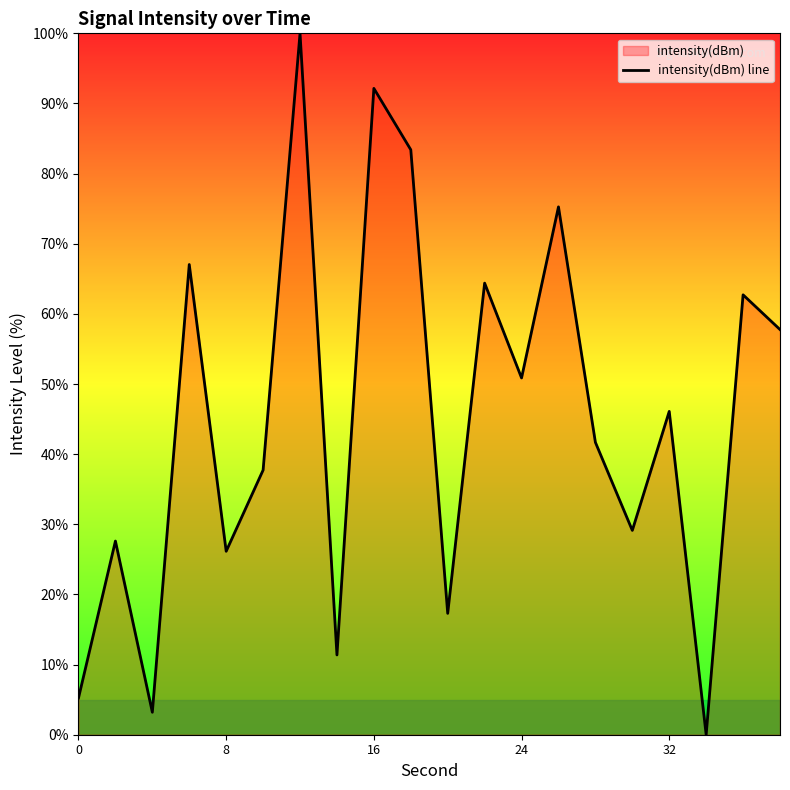

Between 24 and 16, which is larger?

16